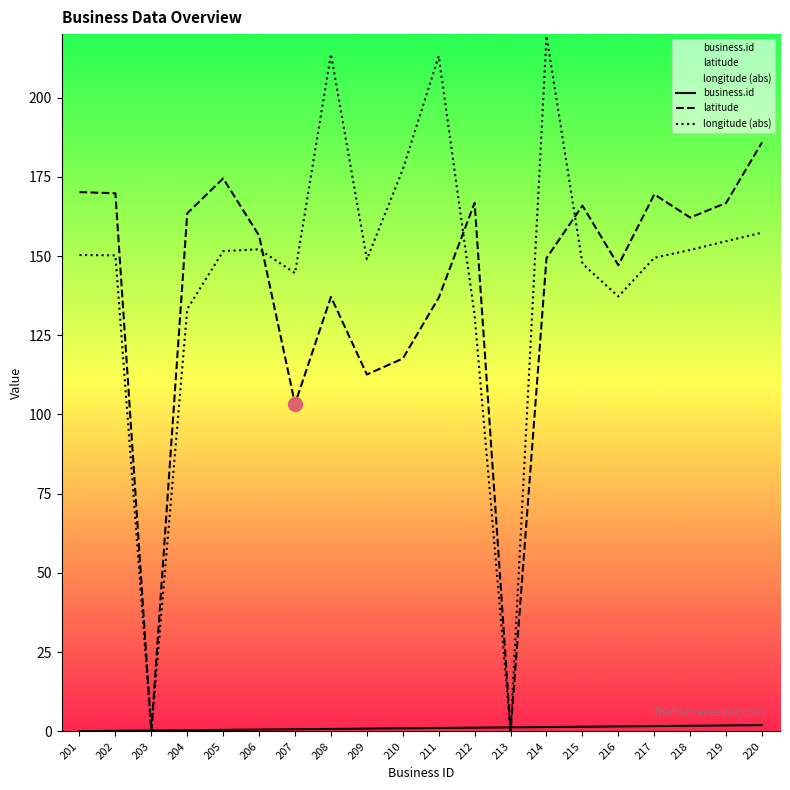

Reading right to left, what are all the values shown in this chart?

business.id: 2.0	1.9	1.8	1.7	1.6	1.5	1.4	1.3	1.2	1.1	1.0	0.9	0.8	0.7	0.6	0.5	0.4	0.3	0.2	0.1
latitude: 185.9	166.7	162.1	169.4	147.1	165.9	149.3	0.0	166.8	136.9	117.6	112.6	137.1	103.3	156.4	174.5	163.5	0.0	169.8	170.2
longitude (abs): 157.4	154.7	151.9	149.4	137.2	147.6	219.4	0.0	131.2	213.0	177.3	149.0	213.7	144.6	152.1	151.5	133.3	0.0	150.2	150.3